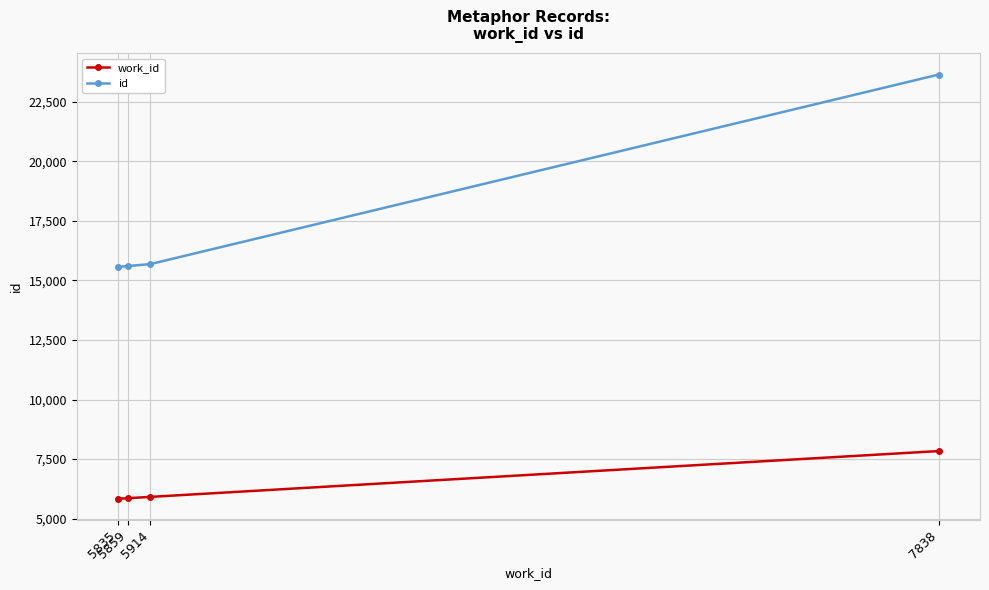

Which label corresponds to the largest value in the chart?

7838